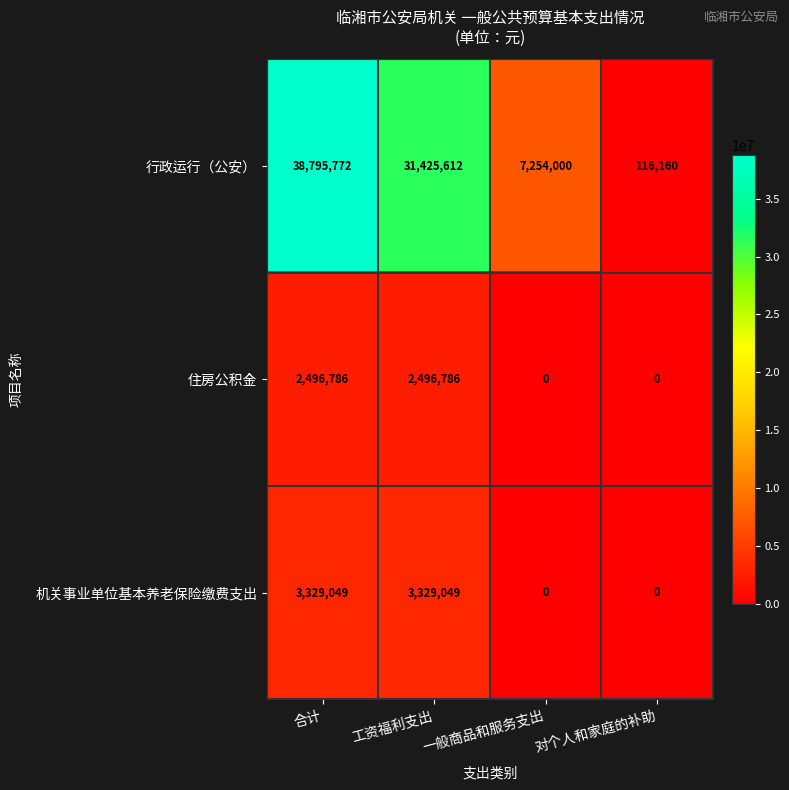

Where is 行政运行（公安） nearest to the value 19455966?

工资福利支出